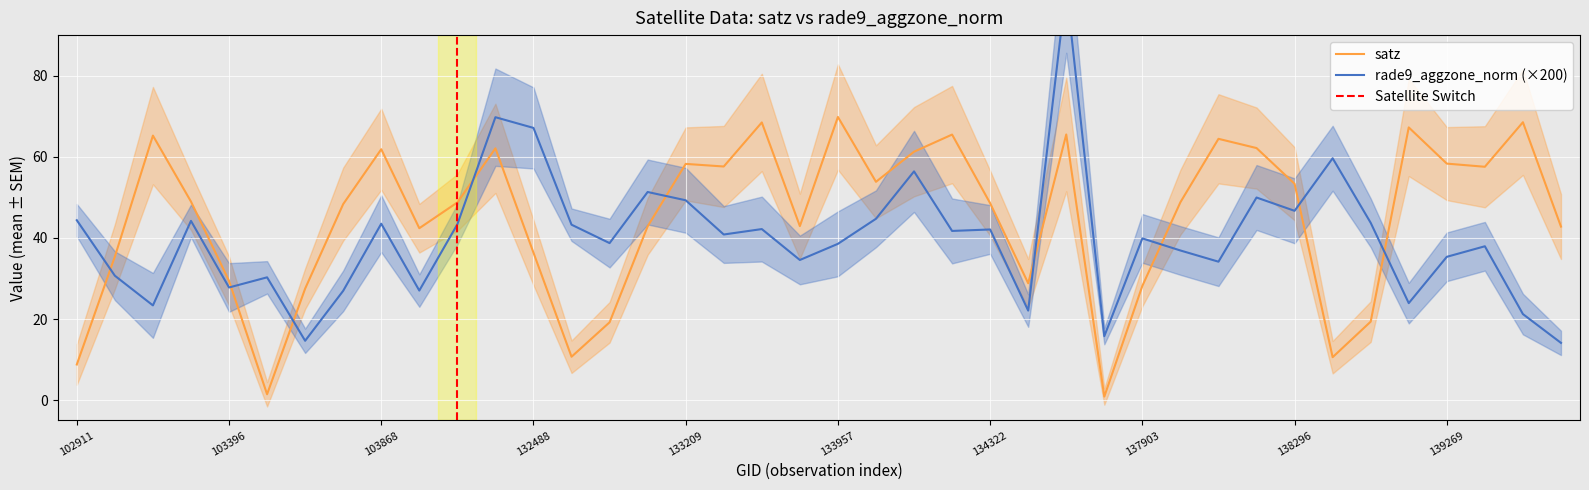

Which has a higher value, 139094 or 138688?

139094